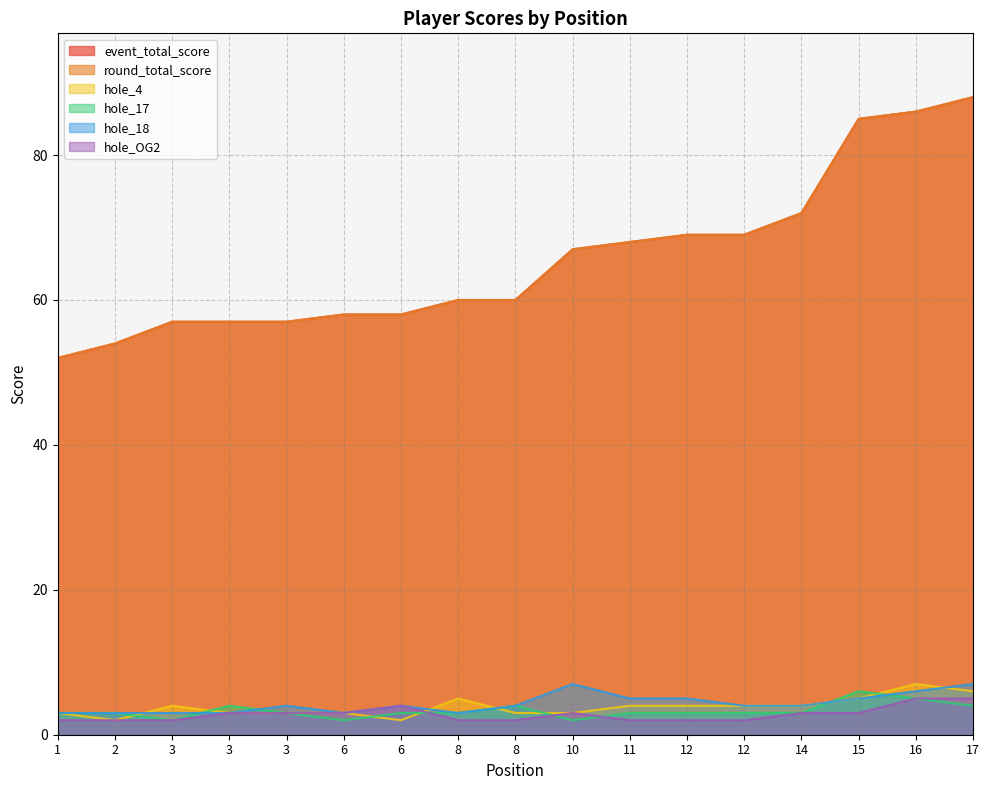

Count the number of data series in this chart.

6